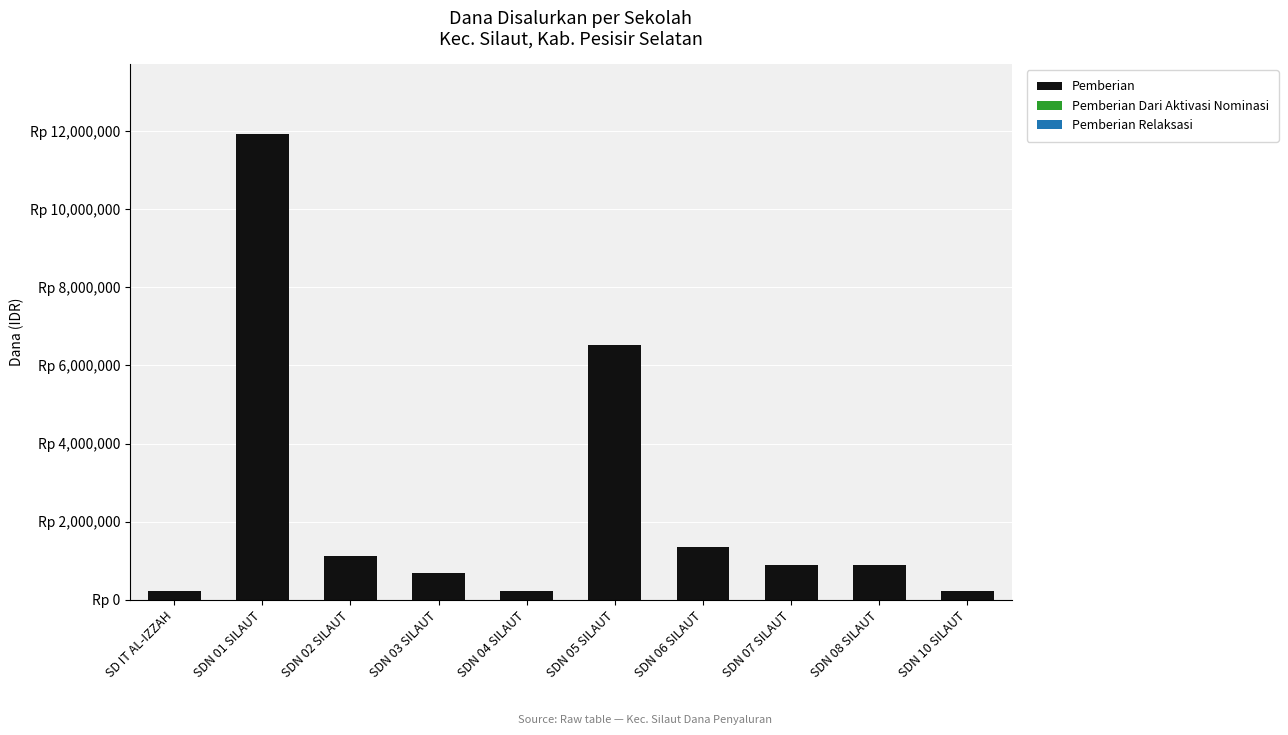

Which category has the highest value across all series?

SDN 01 SILAUT